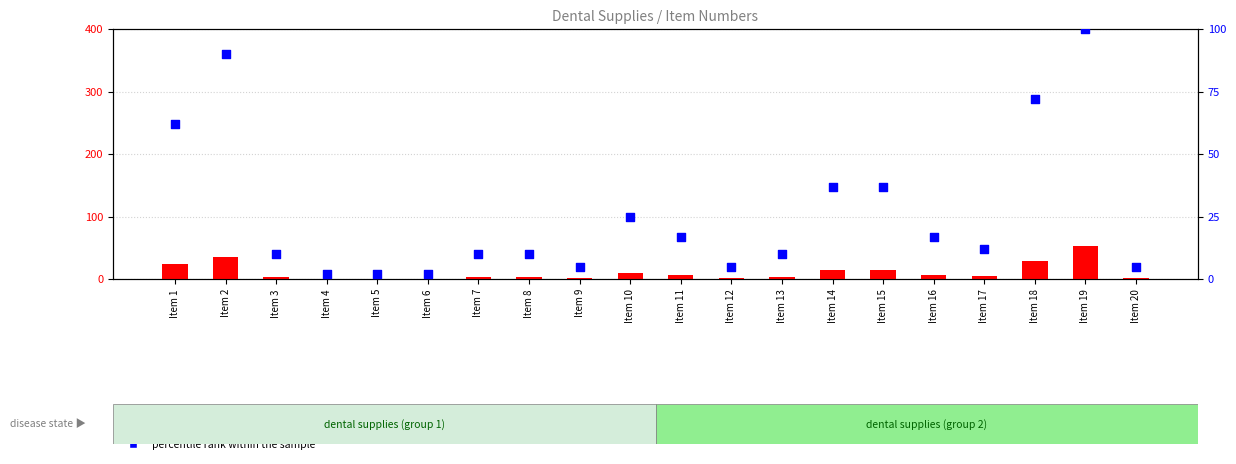

At which category is the sum across all series the highest?

Item 19